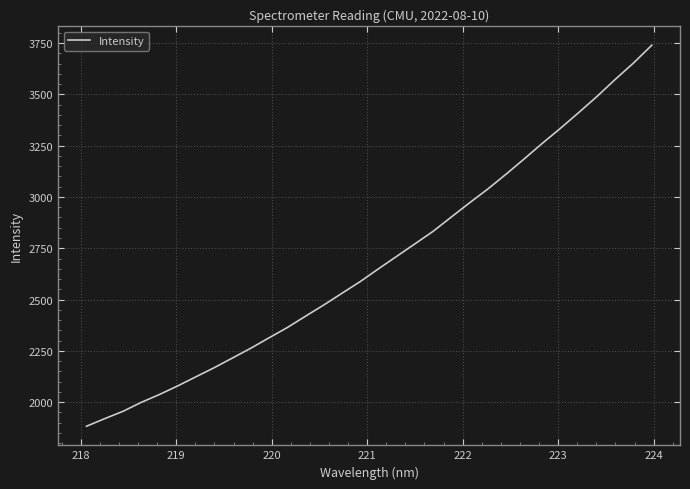

Does the chart have visible grid lines?

Yes